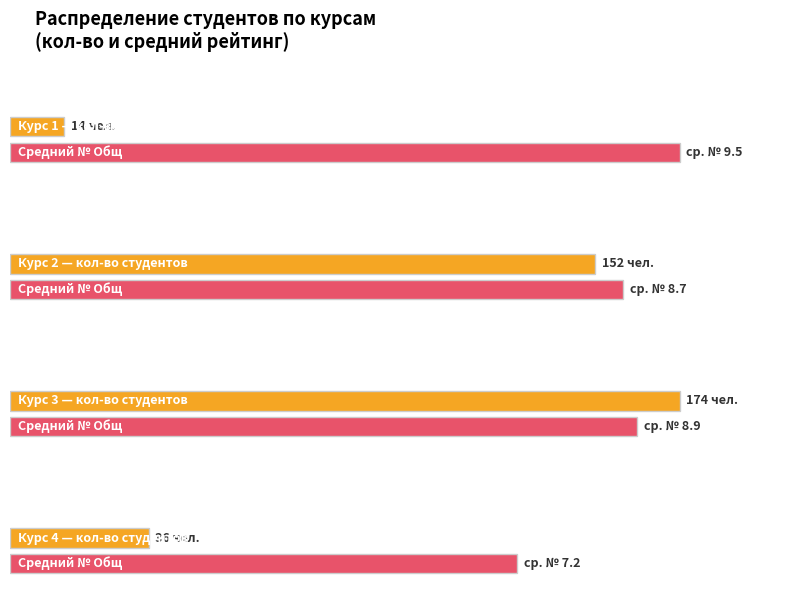

What are all the series names shown in the legend?

Количество студентов, Среднее № Общ